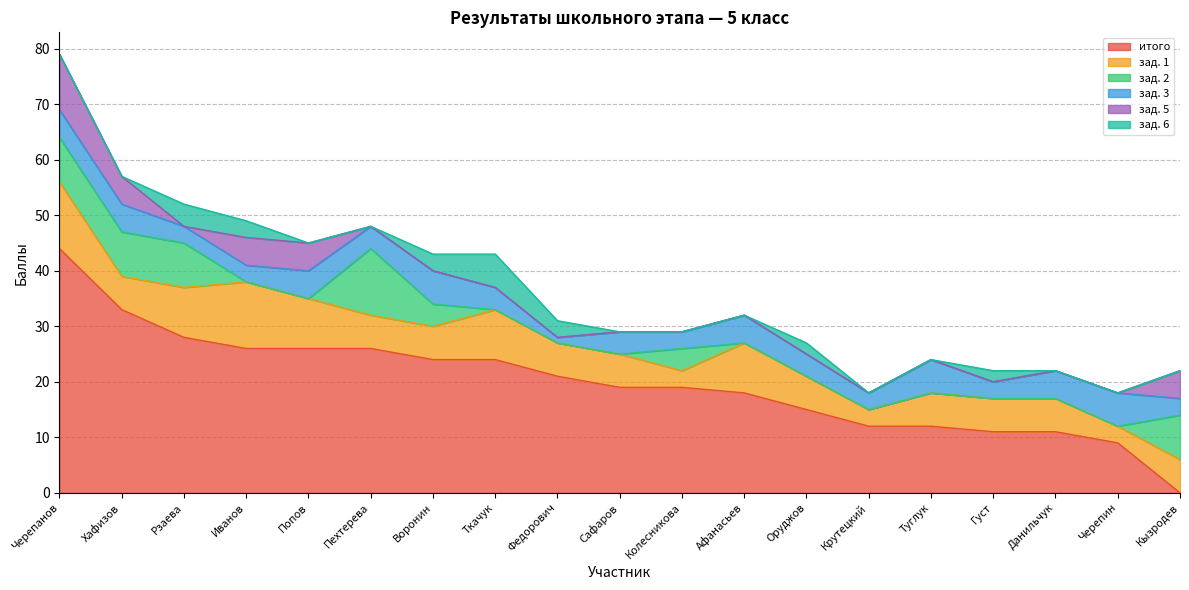

What is the sum of all зад. 5 values?

30